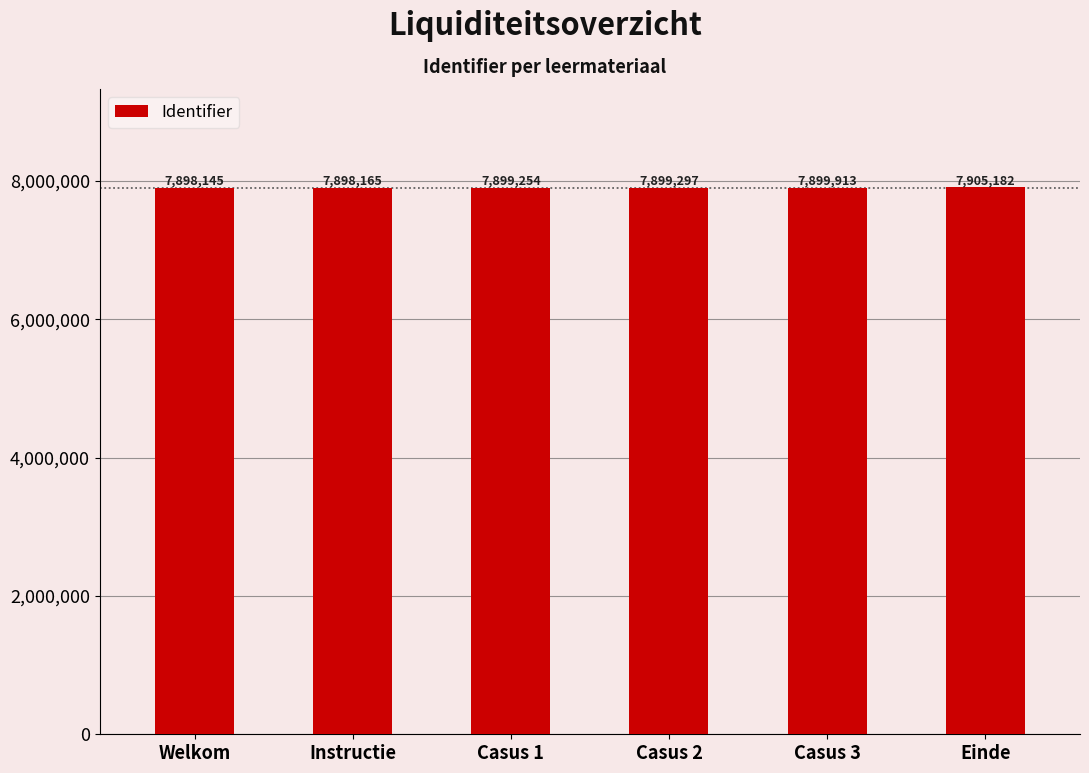

The value at Einde is 7905182. True or false?

True